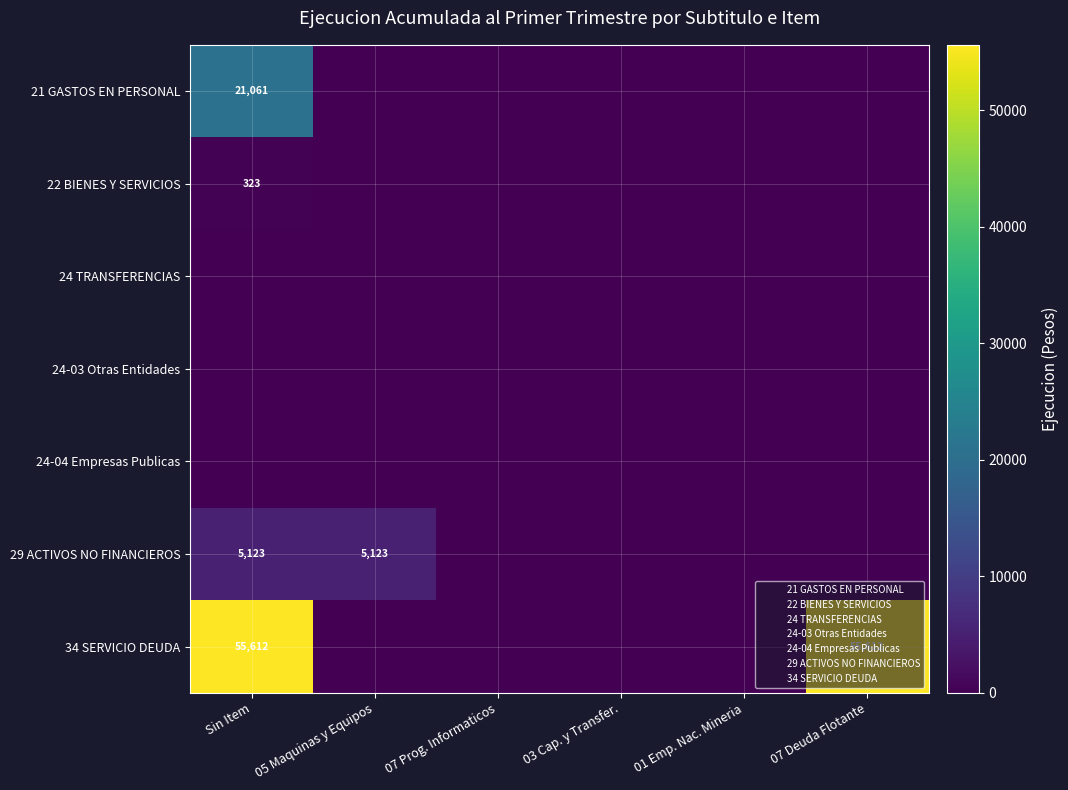

At how many categories does at least one series exceed 9102?

2